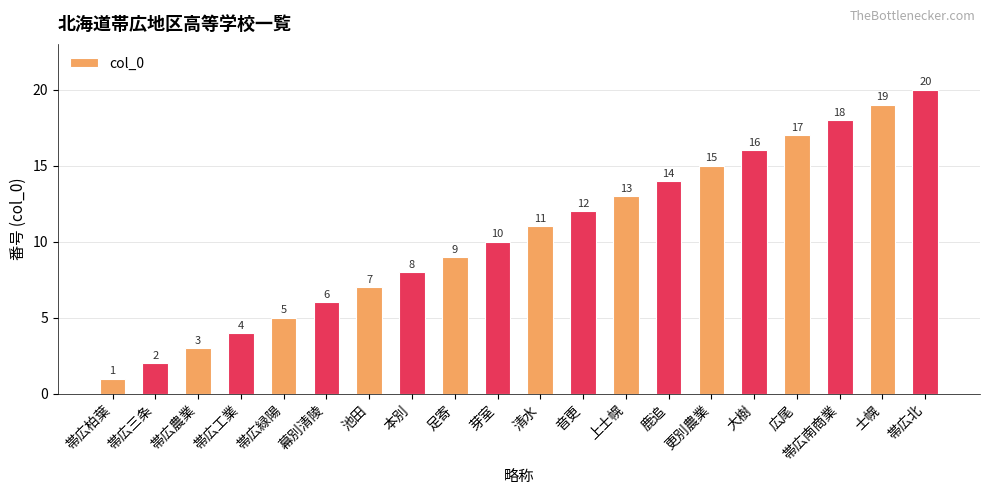

What position from the left is 足寄?

9